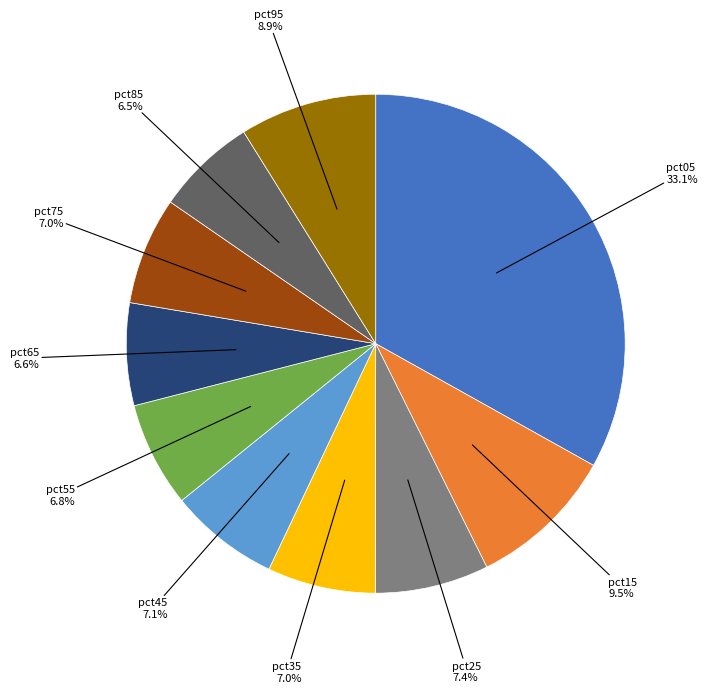

To the nearest percent, what is the average slice percentage?

10%